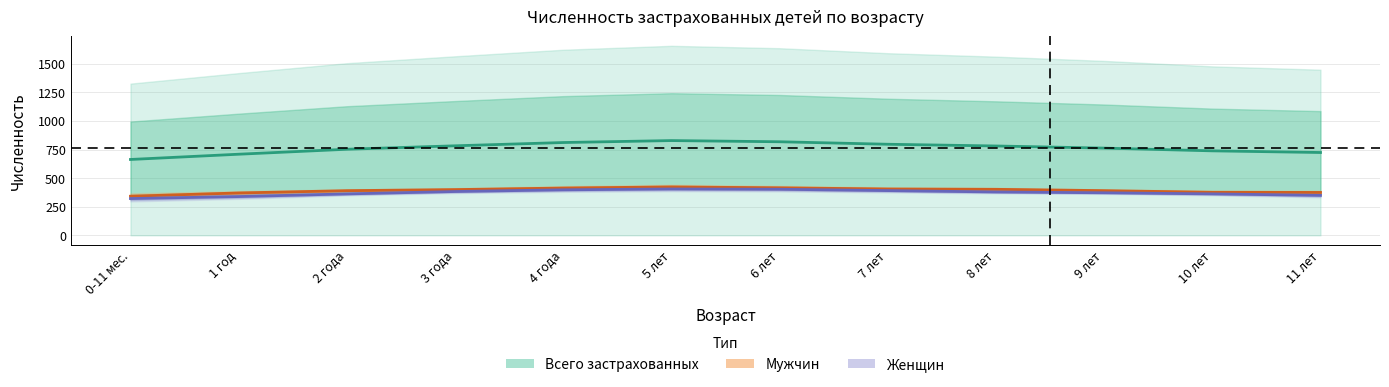

Rank the series by their maximum value, from highest to lowest.

Всего застрахованных, Мужчин, Женщин